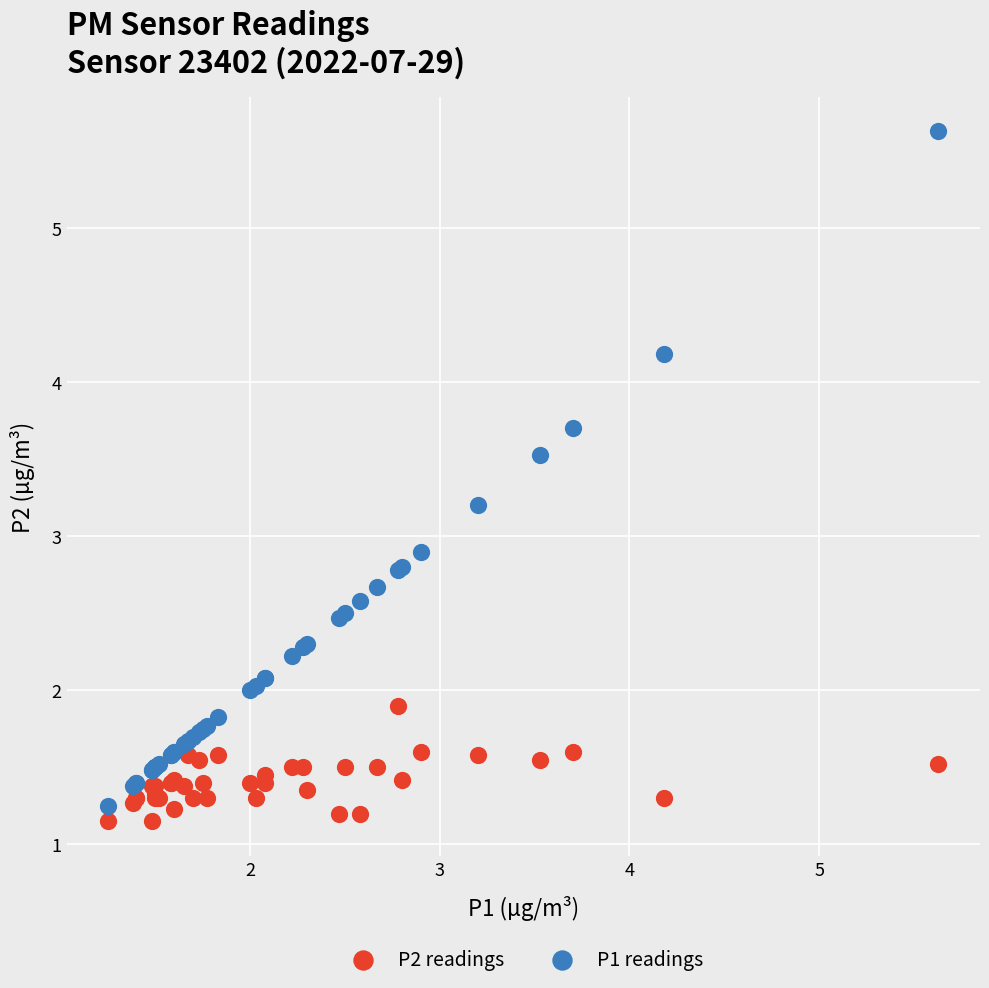

What are all the series names shown in the legend?

P2 readings, P1 readings